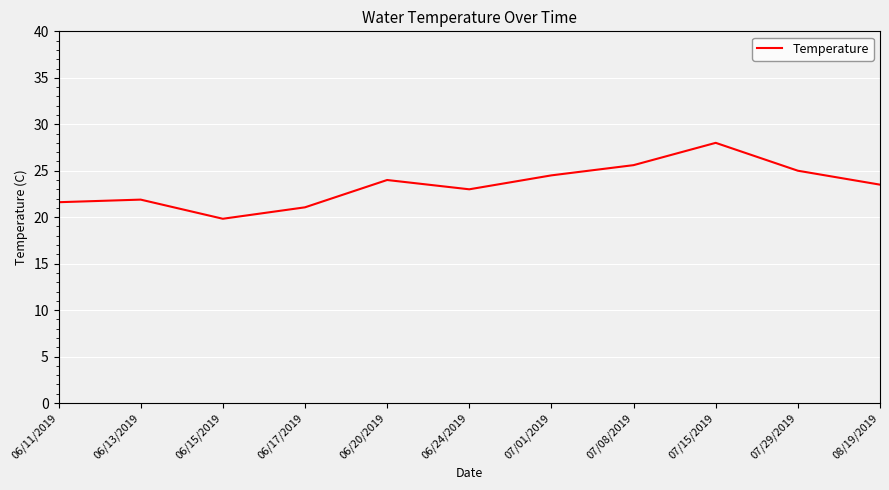

What is the maximum value shown in the chart?

28.0